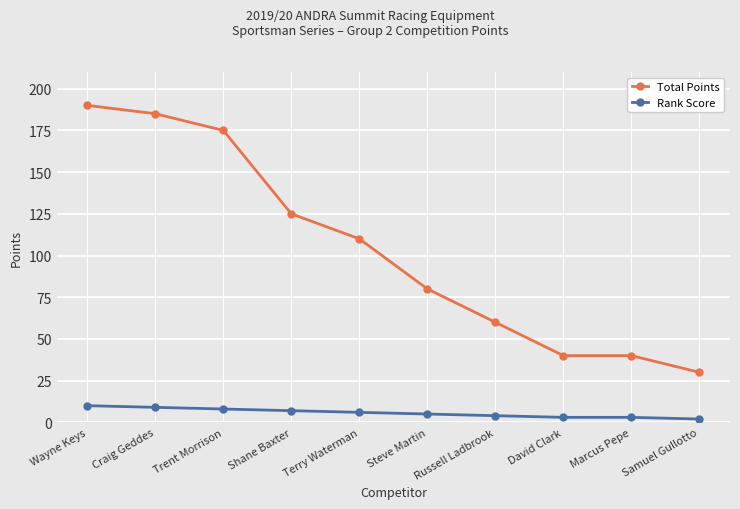

What is the difference between the highest and lowest values at Shane Baxter?

118